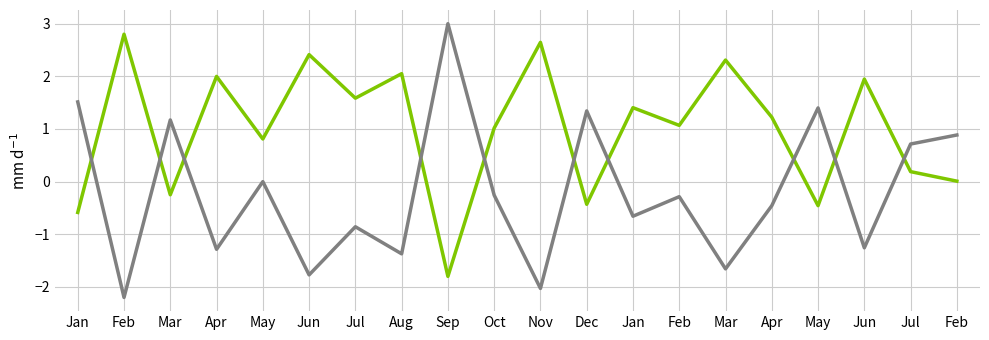

Reading left to right, transcribe all the data shown in this chart.

total_counts: -0.6	2.8	-0.2	2.0	0.8	2.4	1.6	2.1	-1.8	1.0	2.6	-0.4	1.4	1.1	2.3	1.2	-0.5	1.9	0.2	0.0
peak_counts: 1.5	-2.2	1.2	-1.3	0.0	-1.8	-0.9	-1.4	3.0	-0.3	-2.0	1.3	-0.7	-0.3	-1.7	-0.5	1.4	-1.3	0.7	0.9